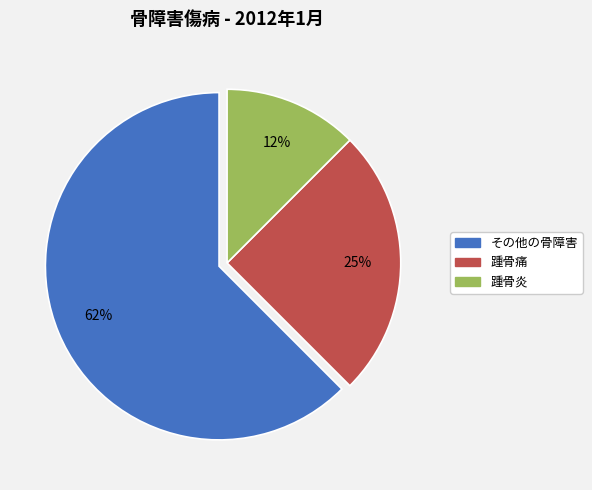

To the nearest percent, what is the average slice percentage?

33%